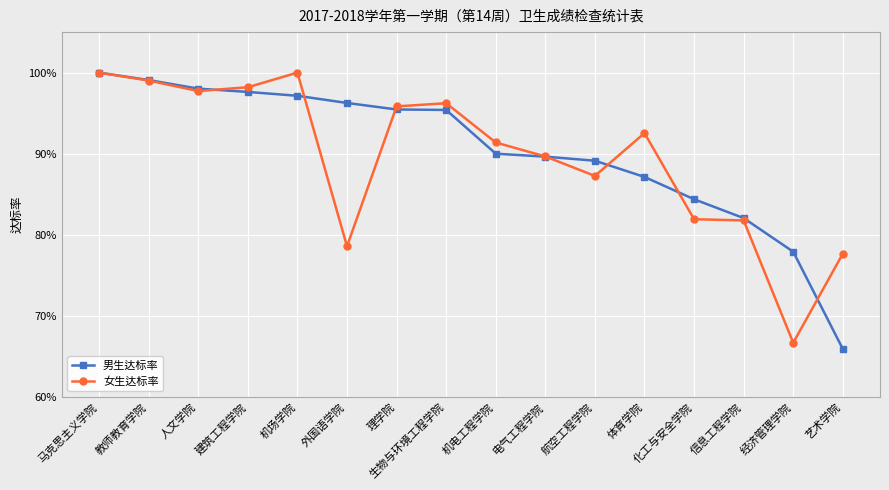

The value of 男生达标率 at 马克思主义学院 is 0.7. True or false?

False